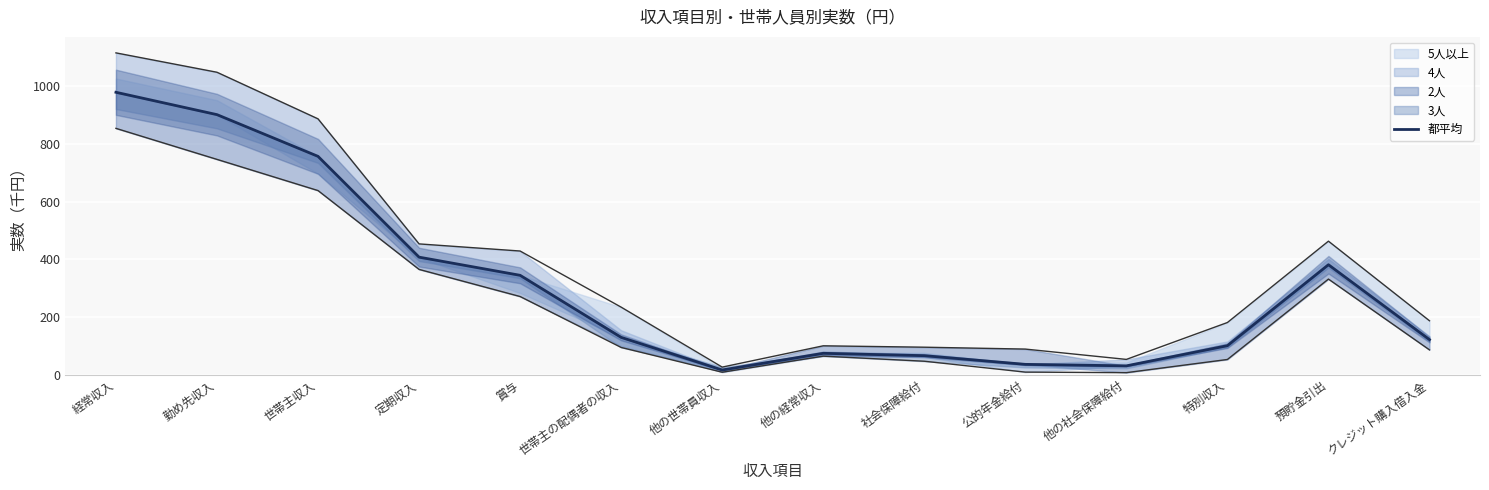

List the labels in order of value, smallest first.

他の世帯員収入, 他の社会保障給付, 公的年金給付, 社会保障給付, 他の経常収入, 特別収入, クレジット購入借入金, 世帯主の配偶者の収入, 賞与, 預貯金引出, 定期収入, 世帯主収入, 勤め先収入, 経常収入